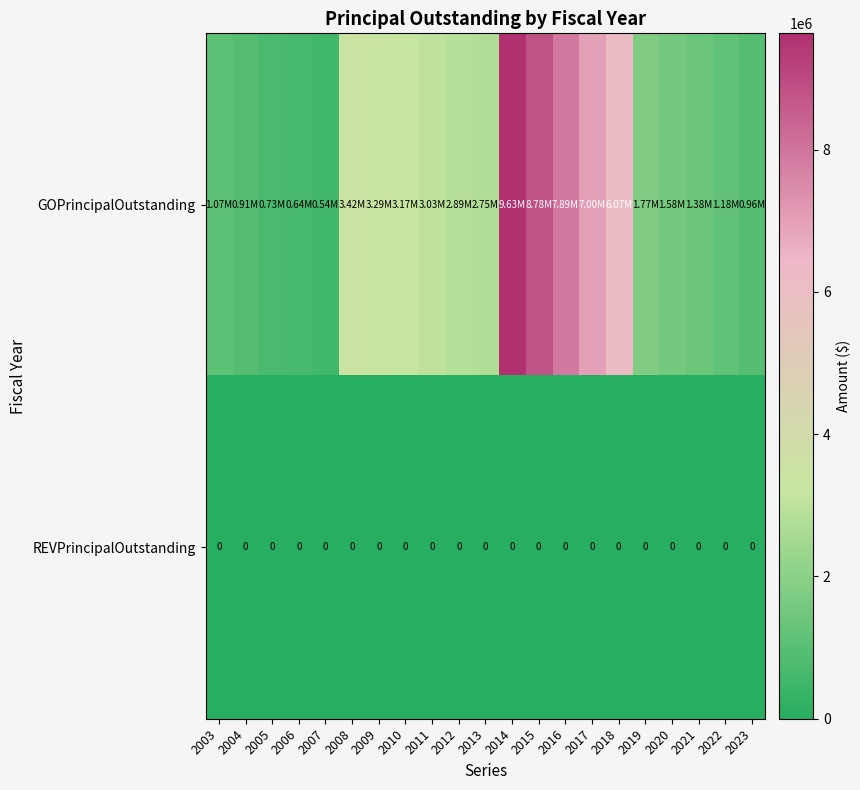

Between 2019 and 2007, which is larger?

2019